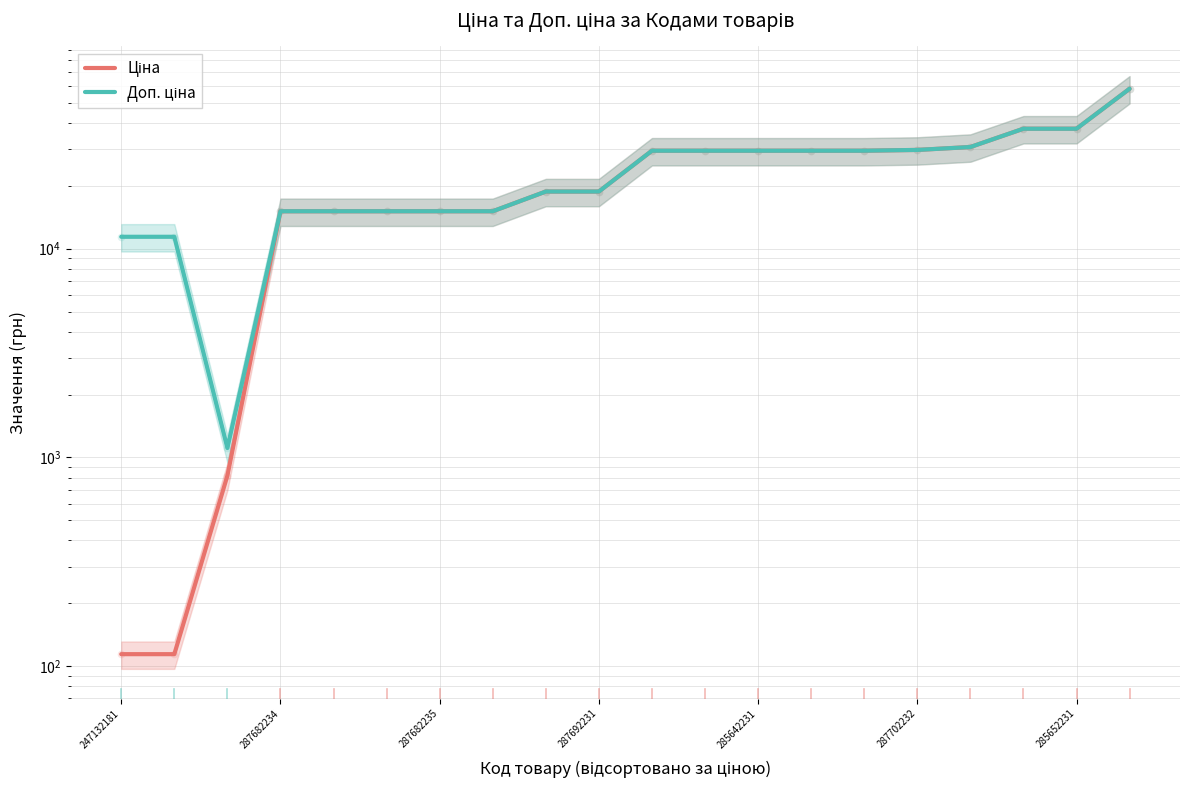

What are all the series names shown in the legend?

Ціна, Доп. ціна